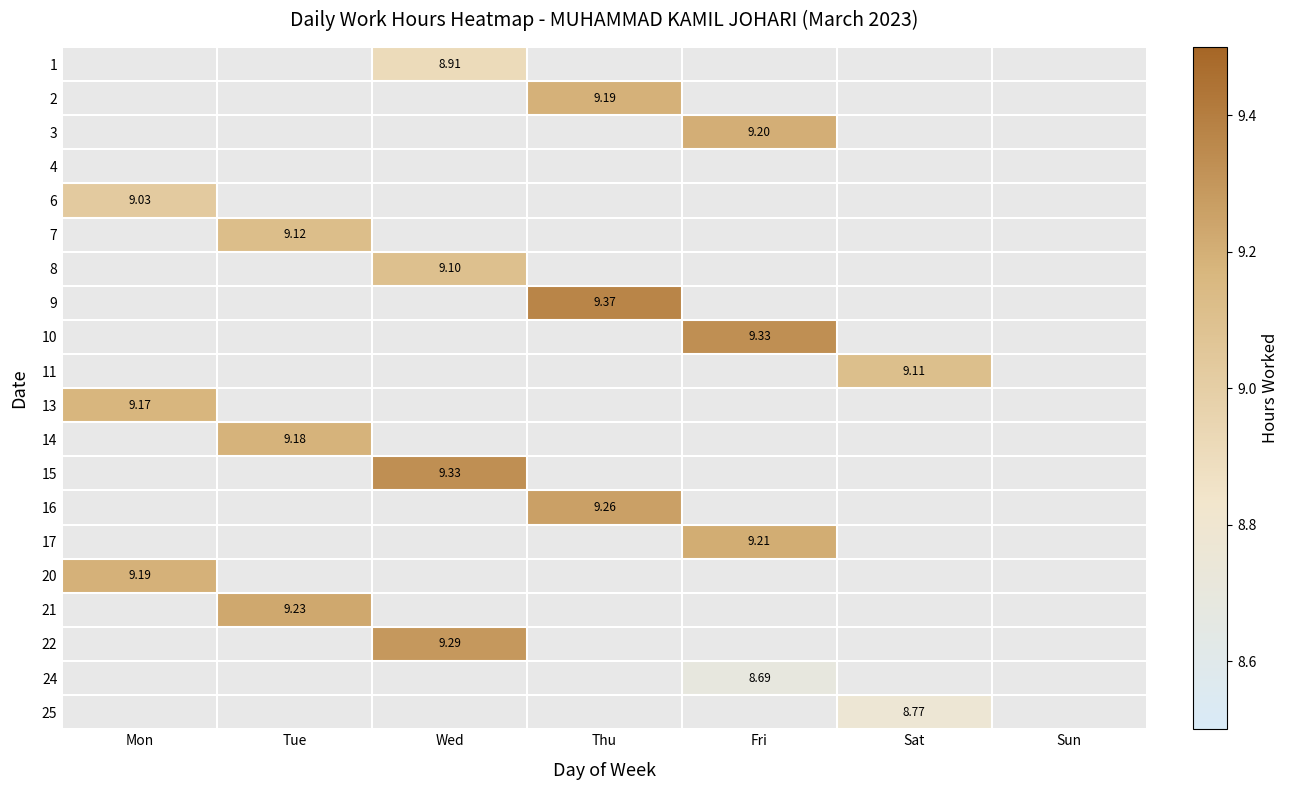

What is the greatest value displayed?

9.4